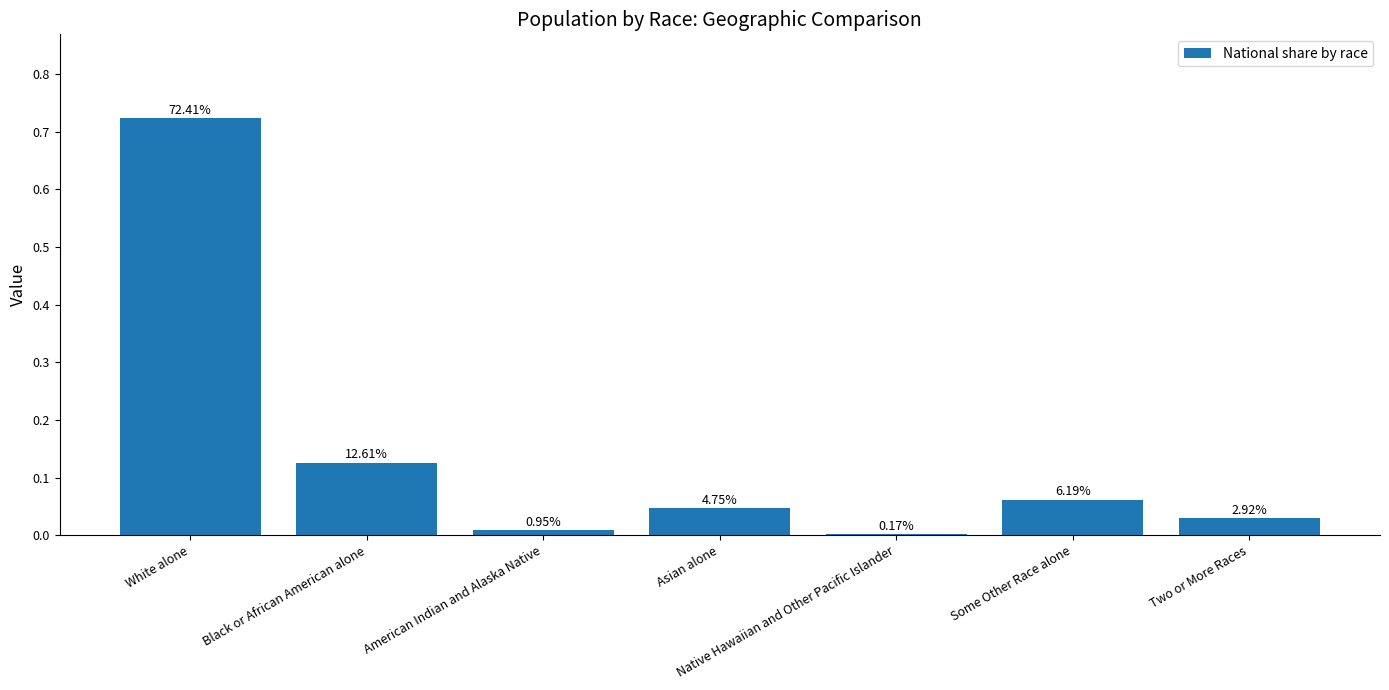

Which has a higher value, Two or More Races or Black or African American alone?

Black or African American alone